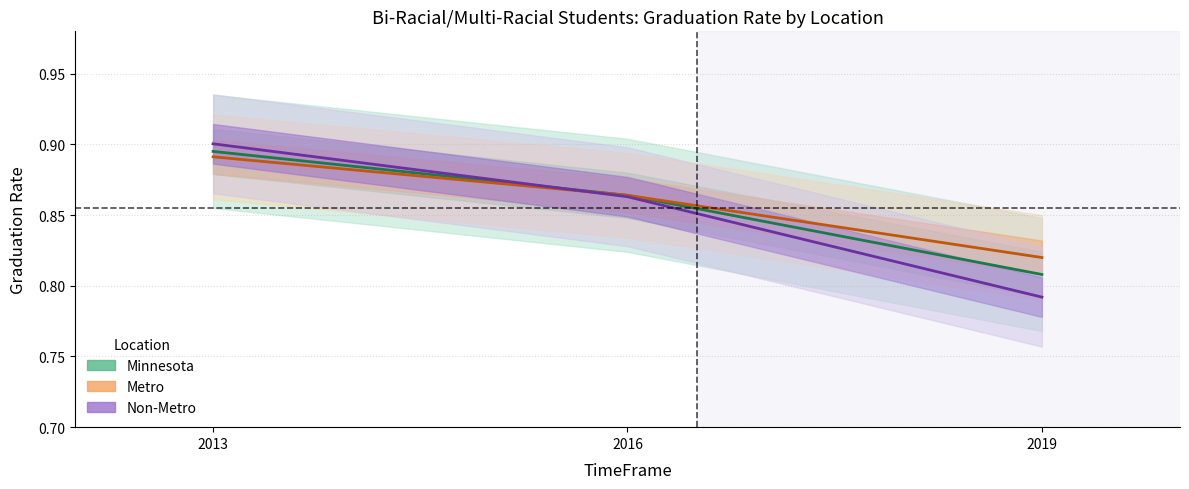

What is the total value across all series at 2016?

2.6